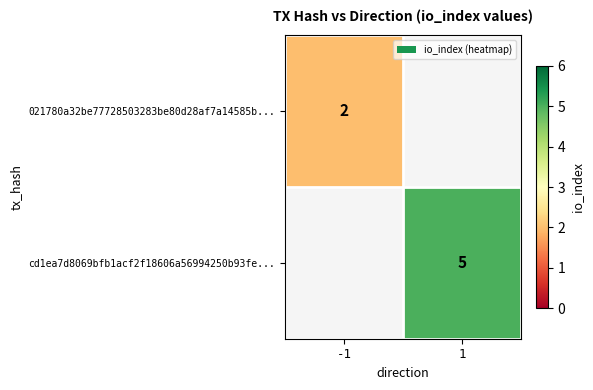

Is the value of 021780a32be77728503283be80d28af7a14585b... at -1 greater than the value of cd1ea7d8069bfb1acf2f18606a56994250b93fe... at 1?

No